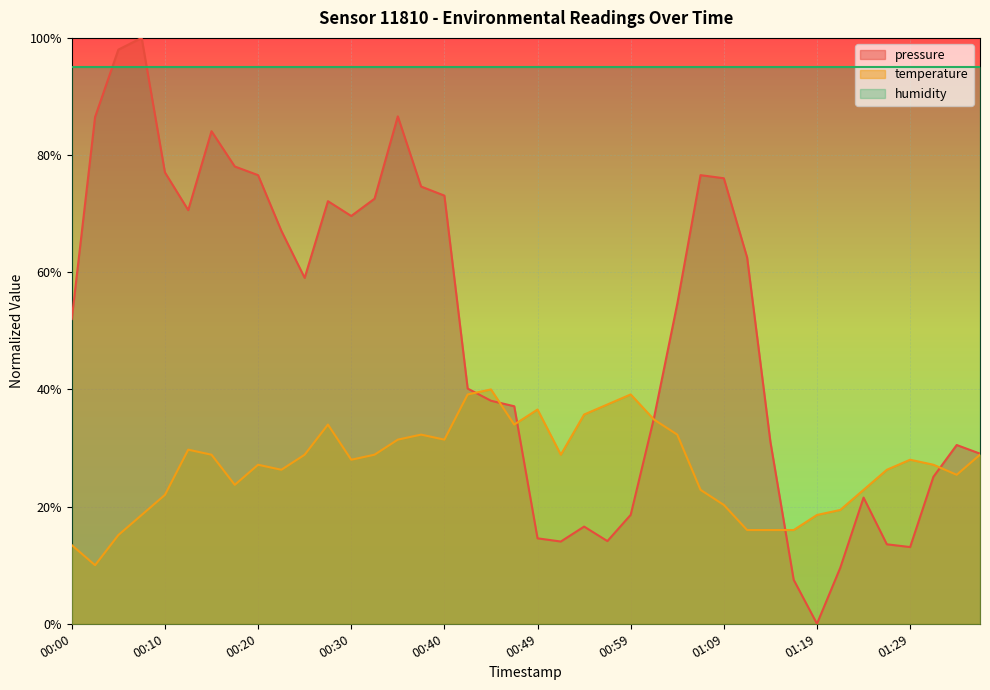

What are all the series names shown in the legend?

pressure, temperature, humidity